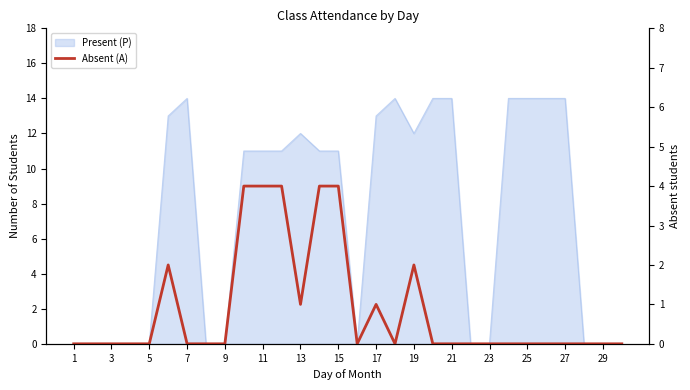

How many data points are above 0?

9